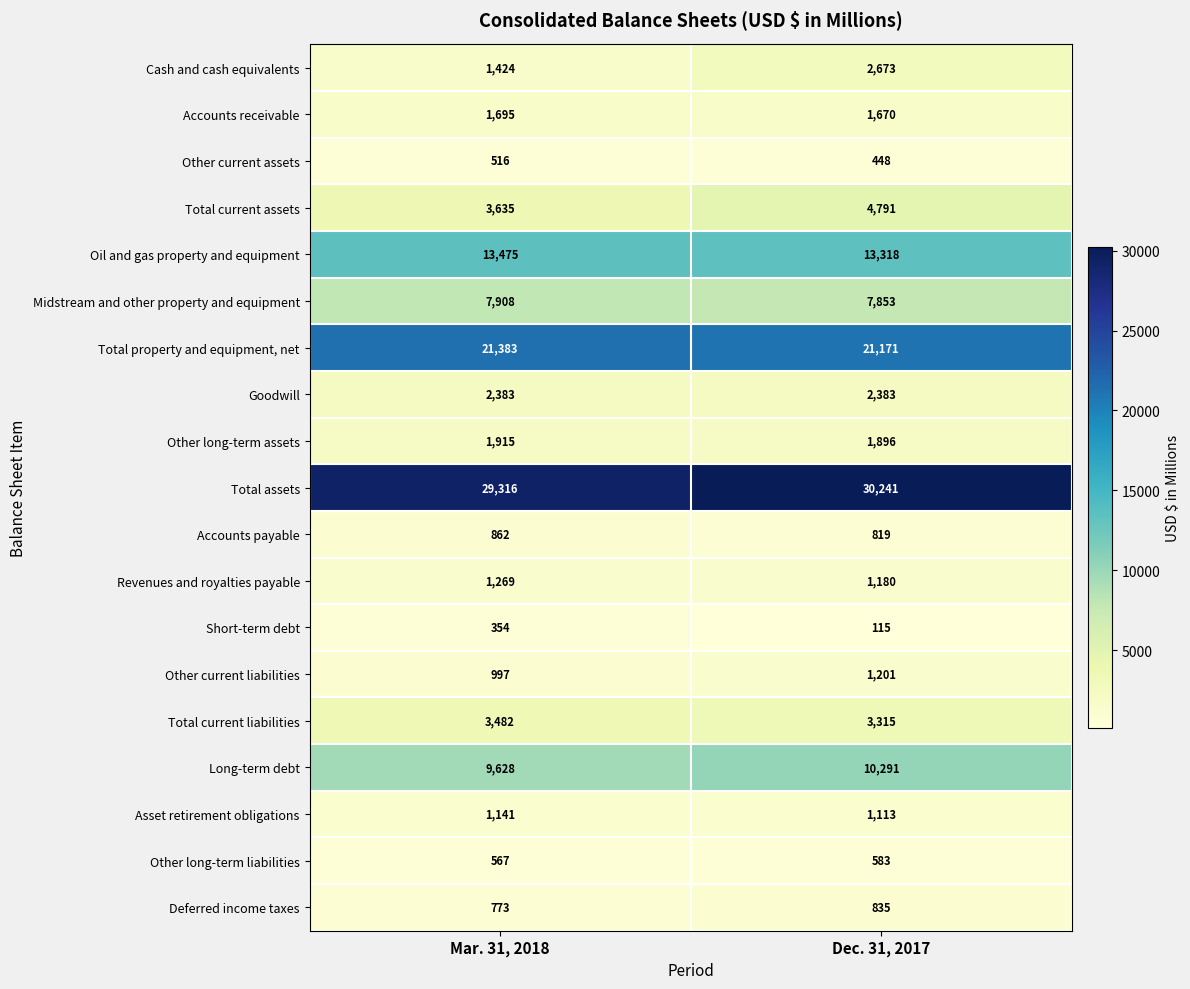

What is the total value across all series at Dec. 31, 2017?

105896